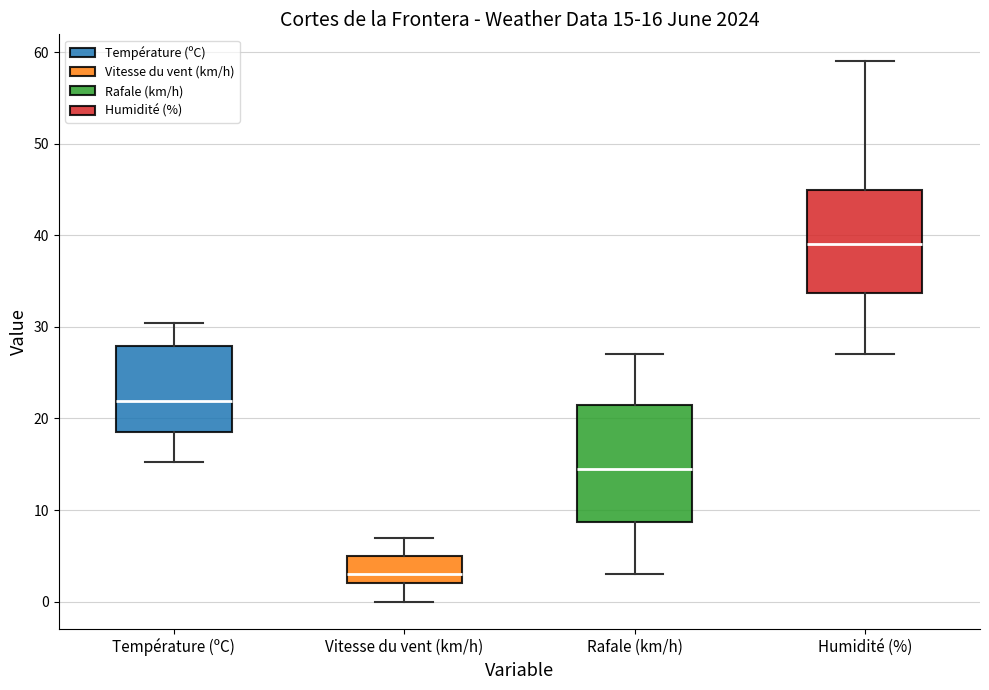

Which box's median line is the highest?

Humidité (%)